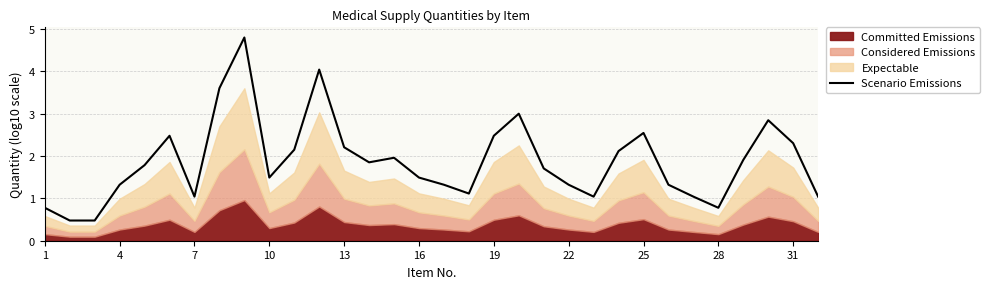

True or false: Scenario Emissions has a value of 0.3 at 22.

False